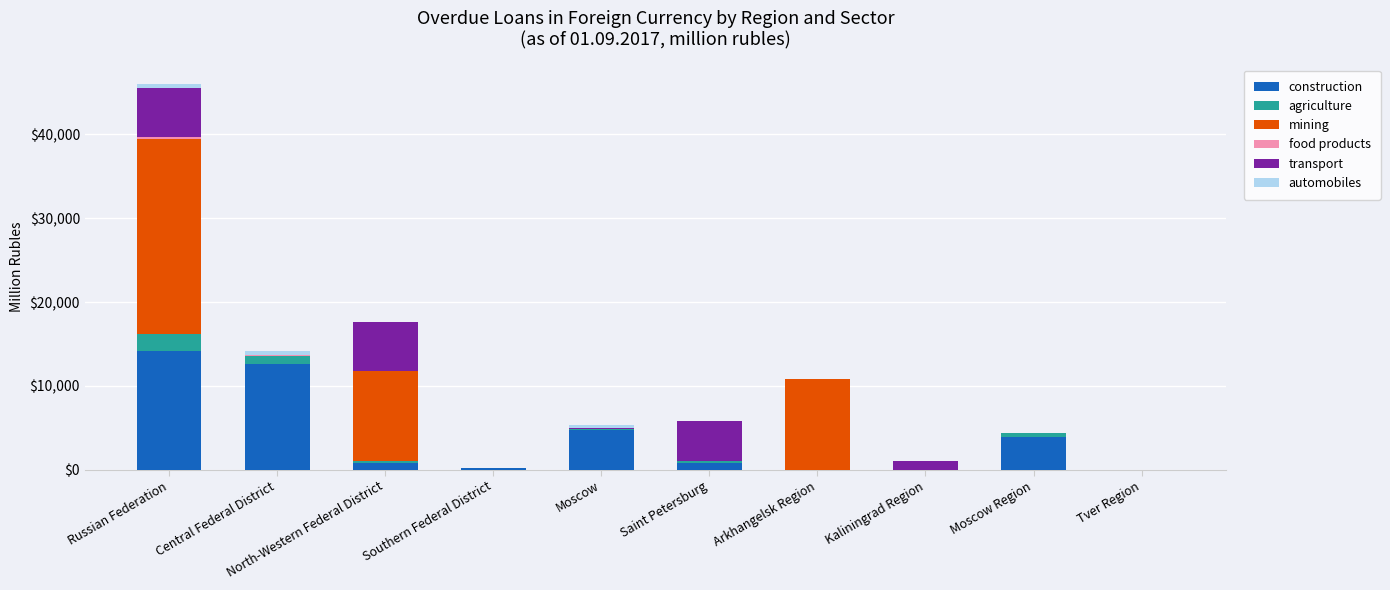

At which category is the sum across all series the highest?

Russian Federation